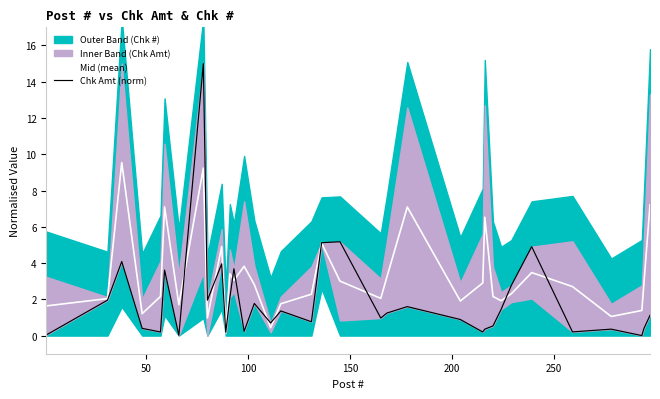

True or false: Chk Amt (norm) has more than 0 points higher than both neighbors.

True